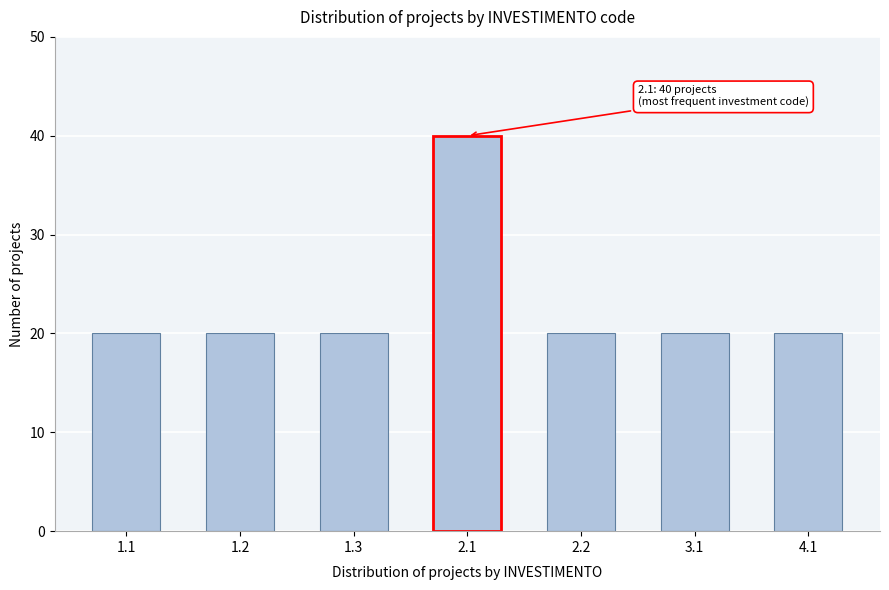

Reading left to right, list all the values displayed in this chart.

20	20	20	40	20	20	20